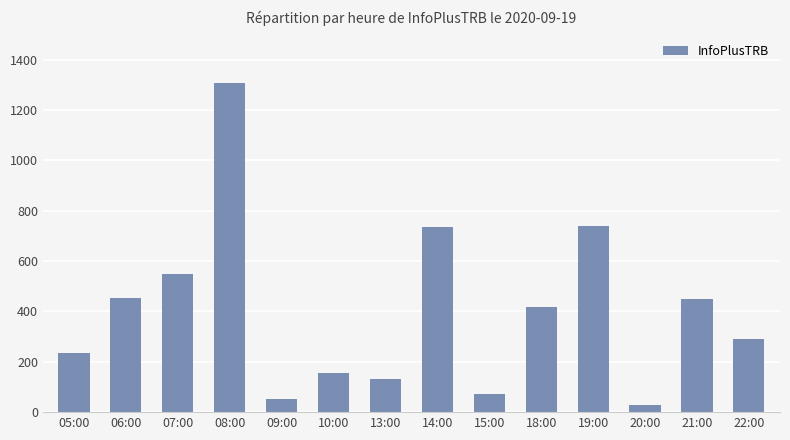

How many data points does each series have?

14